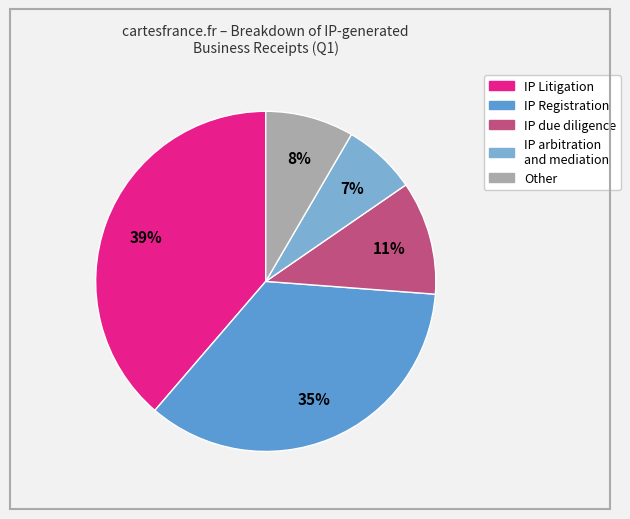

To the nearest percent, what is the combined percentage of IP Registration and IP due diligence?

46%